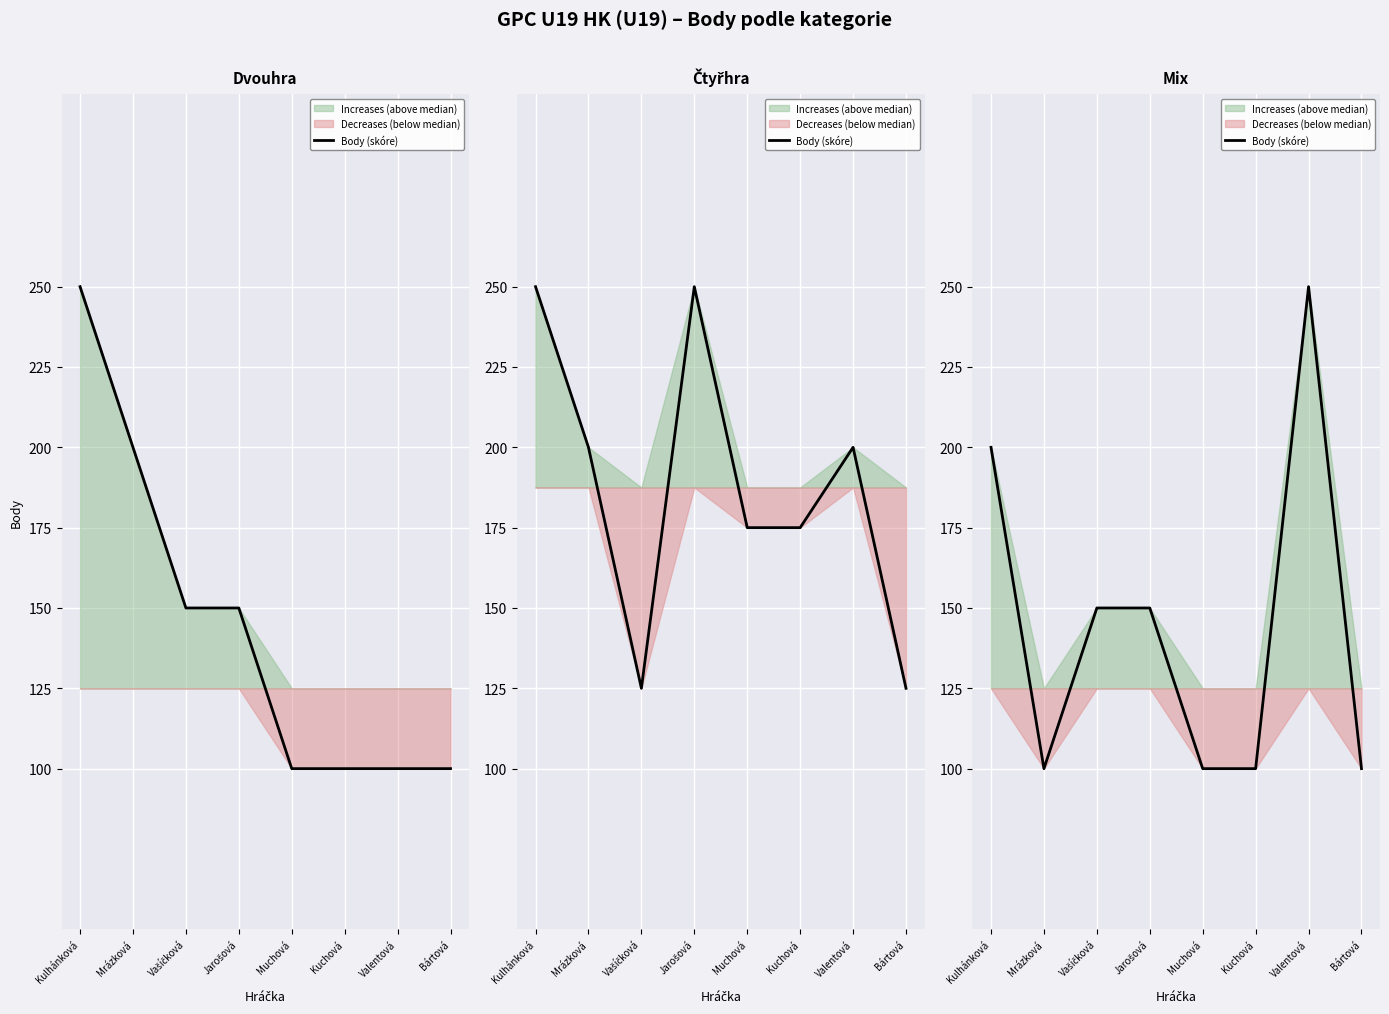

What is the minimum value shown in the chart?

100